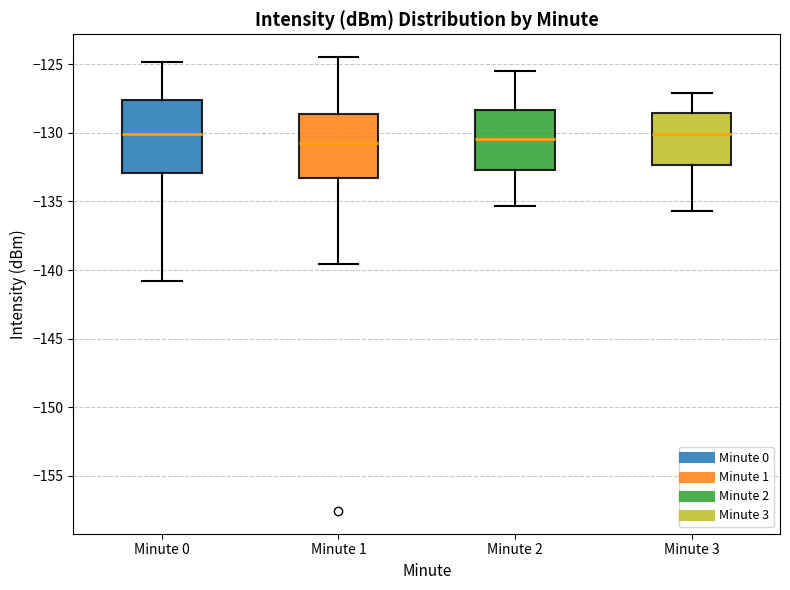

Reading left to right, transcribe this box plot: for each box, give where its median line is, the range the box spans, and where its two whiskers end, as read against the y-axis. The values are not printed on the chart, so give them approximately, as read against the axis.

Minute 0: median -130.0, box -133.0 to -127.5, whiskers -141.0 to -125.0
Minute 1: median -130.5, box -133.5 to -128.5, whiskers -139.5 to -124.5
Minute 2: median -130.5, box -132.5 to -128.5, whiskers -135.5 to -125.5
Minute 3: median -130.0, box -132.5 to -128.5, whiskers -135.5 to -127.0